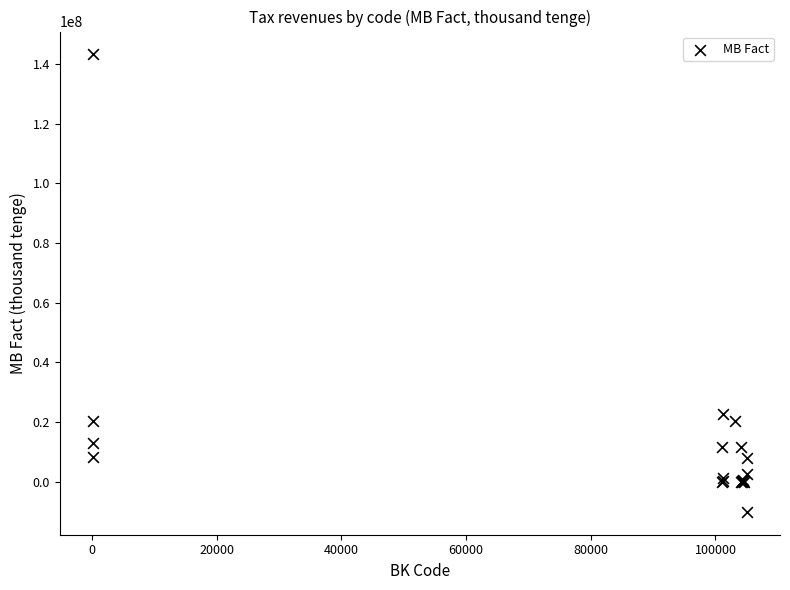

What Y value in the scatter plot is closest to 66587330?

22849153